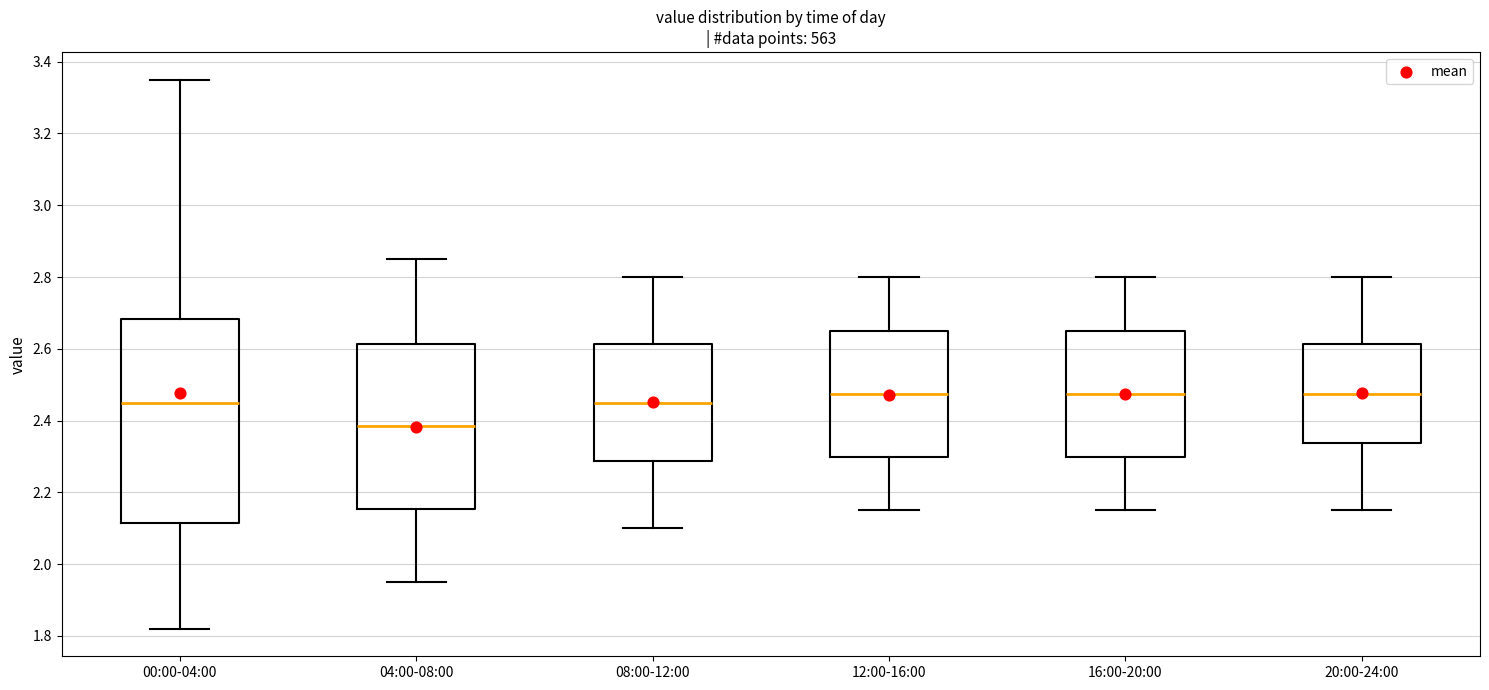

Reading left to right, transcribe this box plot: for each box, give where its median line is, the range the box spans, and where its two whiskers end, as read against the y-axis. The values are not printed on the chart, so give them approximately, as read against the axis.

00:00-04:00: median 2.46, box 2.12 to 2.68, whiskers 1.82 to 3.36
04:00-08:00: median 2.38, box 2.16 to 2.62, whiskers 1.96 to 2.86
08:00-12:00: median 2.46, box 2.28 to 2.62, whiskers 2.10 to 2.80
12:00-16:00: median 2.48, box 2.30 to 2.66, whiskers 2.16 to 2.80
16:00-20:00: median 2.48, box 2.30 to 2.66, whiskers 2.16 to 2.80
20:00-24:00: median 2.48, box 2.34 to 2.62, whiskers 2.16 to 2.80